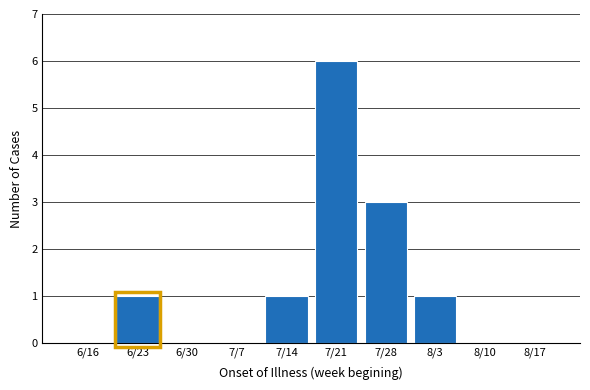

Reading left to right, list all the values displayed in this chart.

6/16=0	6/23=1	6/30=0	7/7=0	7/14=1	7/21=6	7/28=3	8/3=1	8/10=0	8/17=0